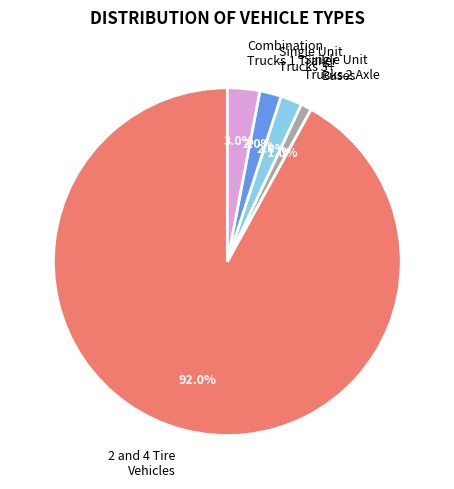

Which slice is the largest?

2 and 4 Tire Vehicles